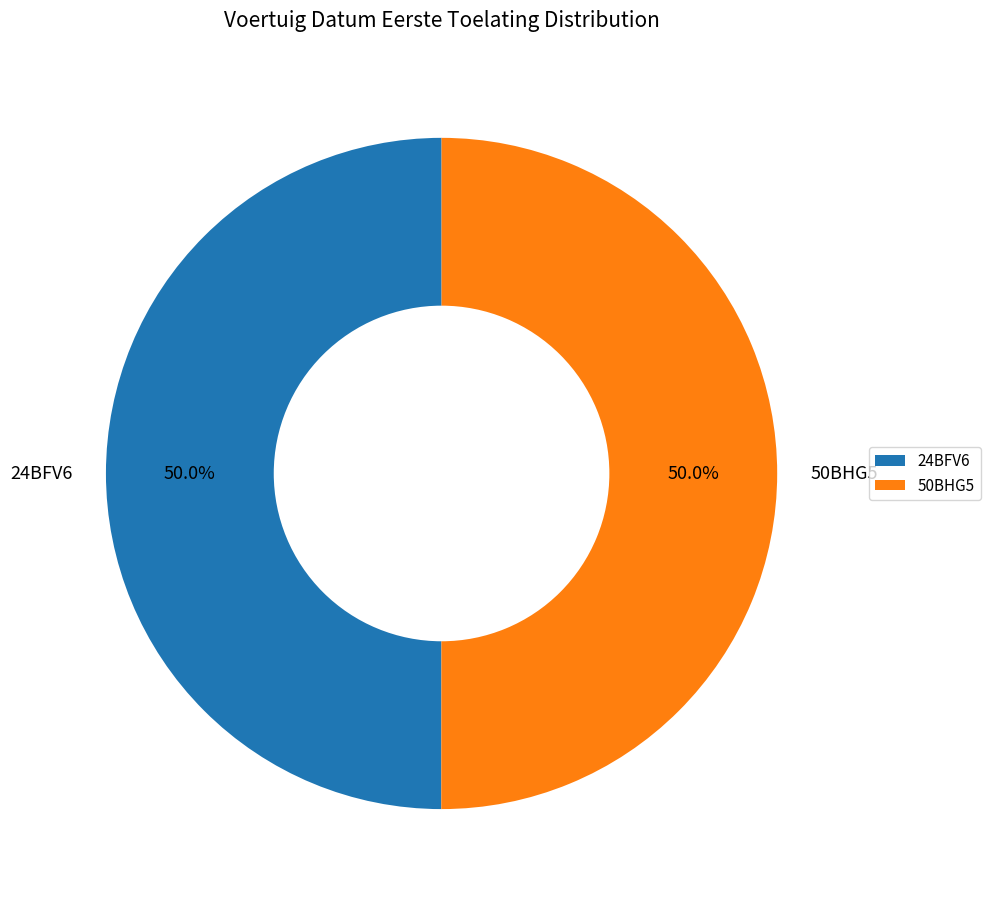

To the nearest percent, what percentage of the pie is 50BHG5?

50%